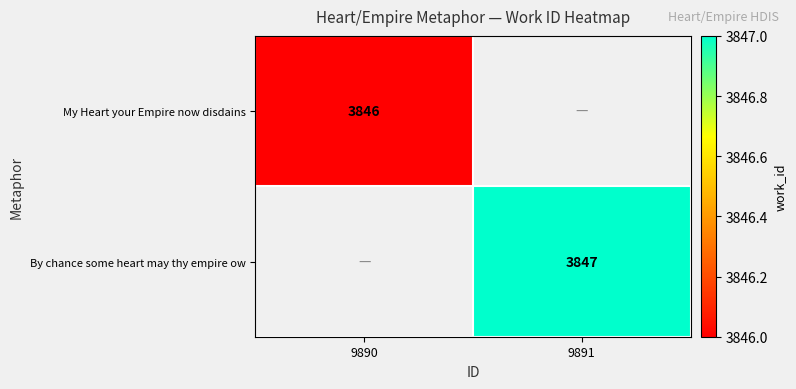

Between 9890 and 9891, which is larger?

9891